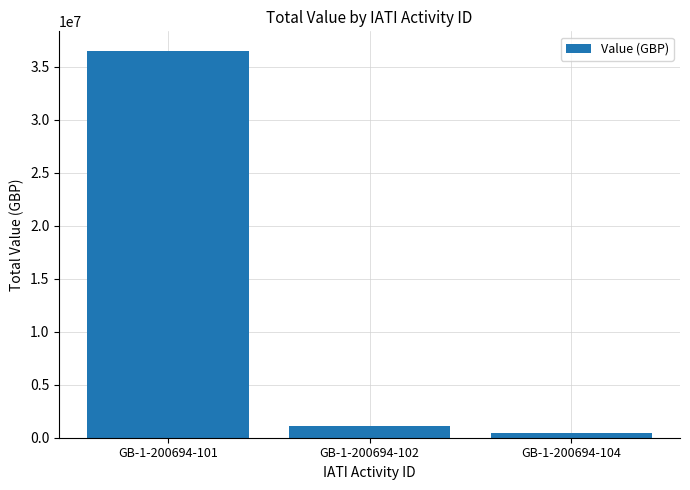

The value at GB-1-200694-102 is 1098758. True or false?

True